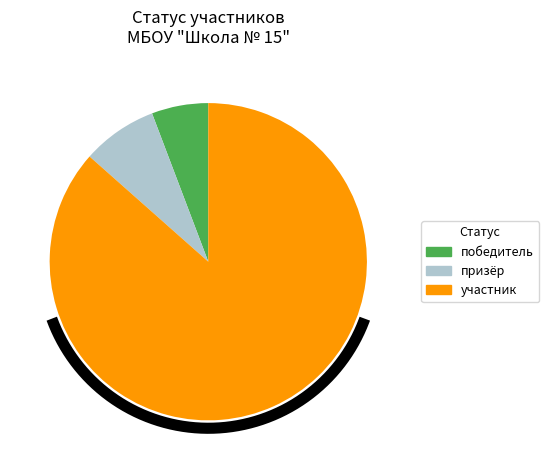

Do победитель and участник together represent more than half of the pie?

Yes